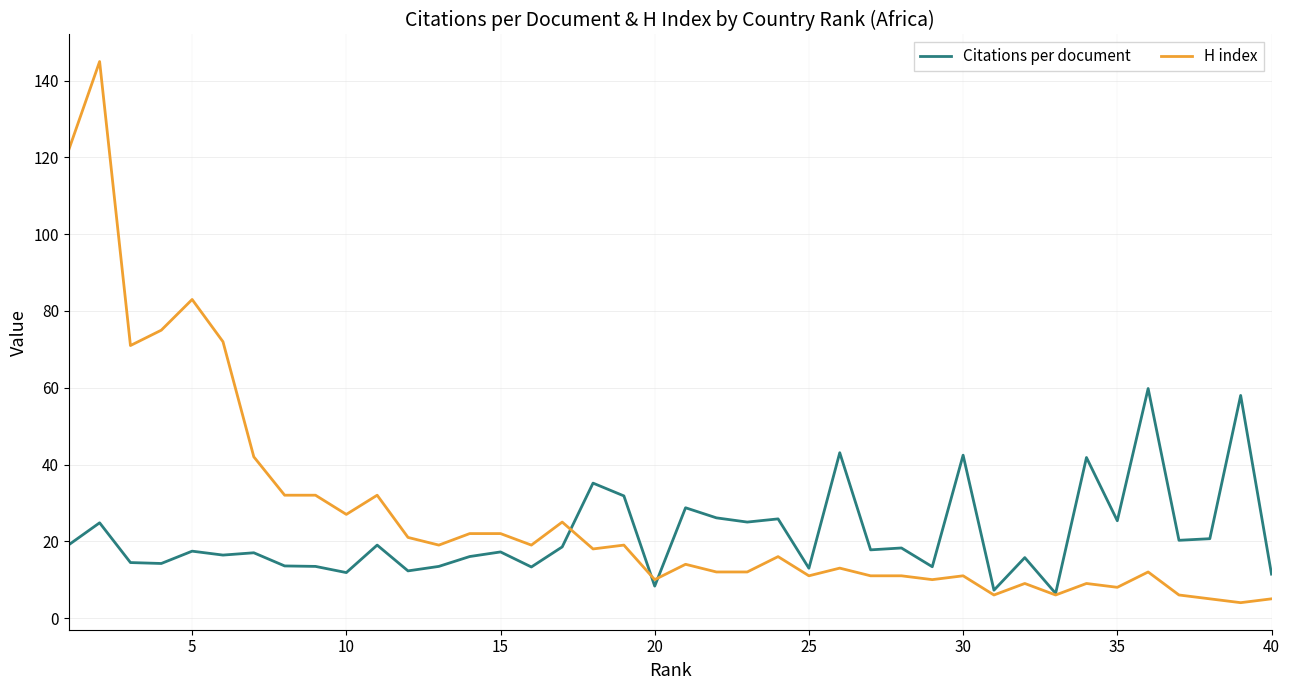

What is the average value of the Citations per document series?

21.7